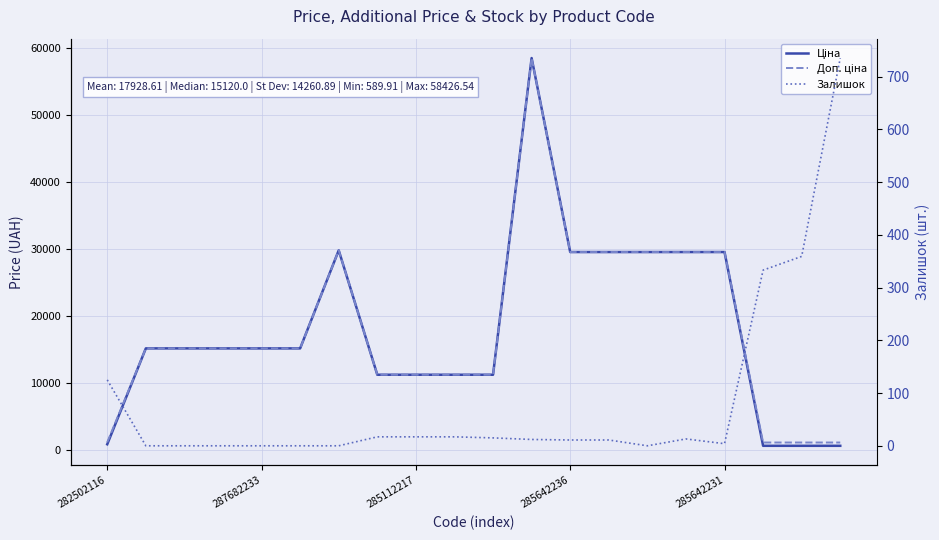

Where do Ціна and Залишок first cross each other?

18 and 19